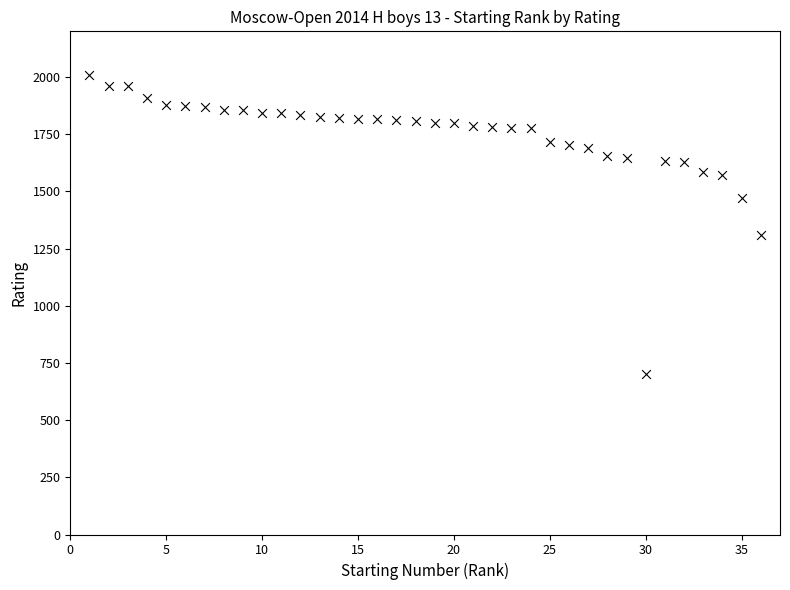

What is the range of X values (max minus min)?

35